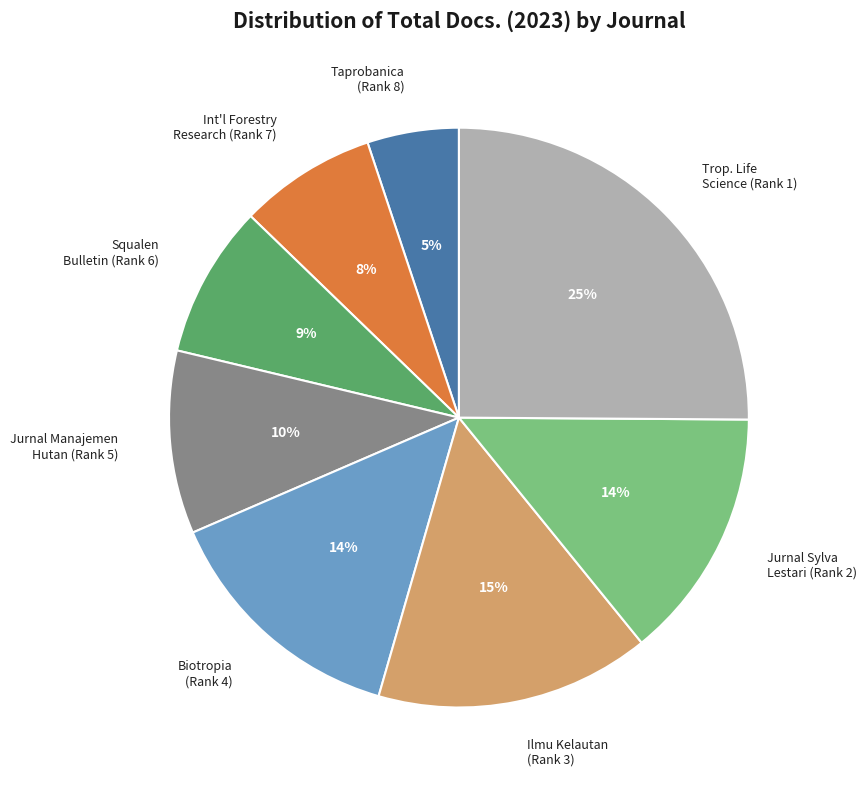

Is Taprobanica (Rank 8) the majority of the pie?

No